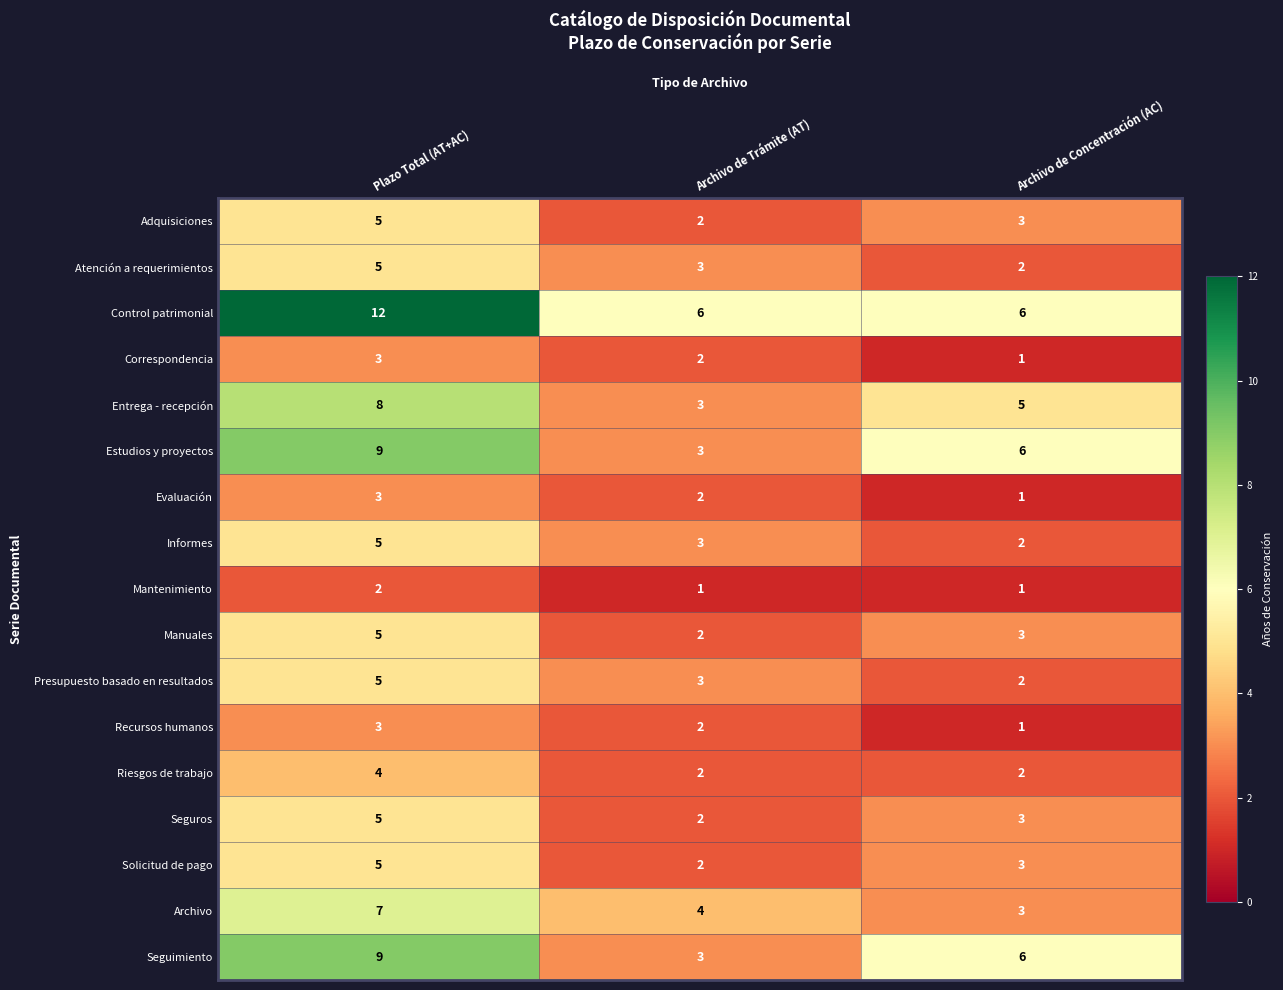

True or false: Entrega - recepción has a value of 4 at Archivo de Trámite (AT).

False